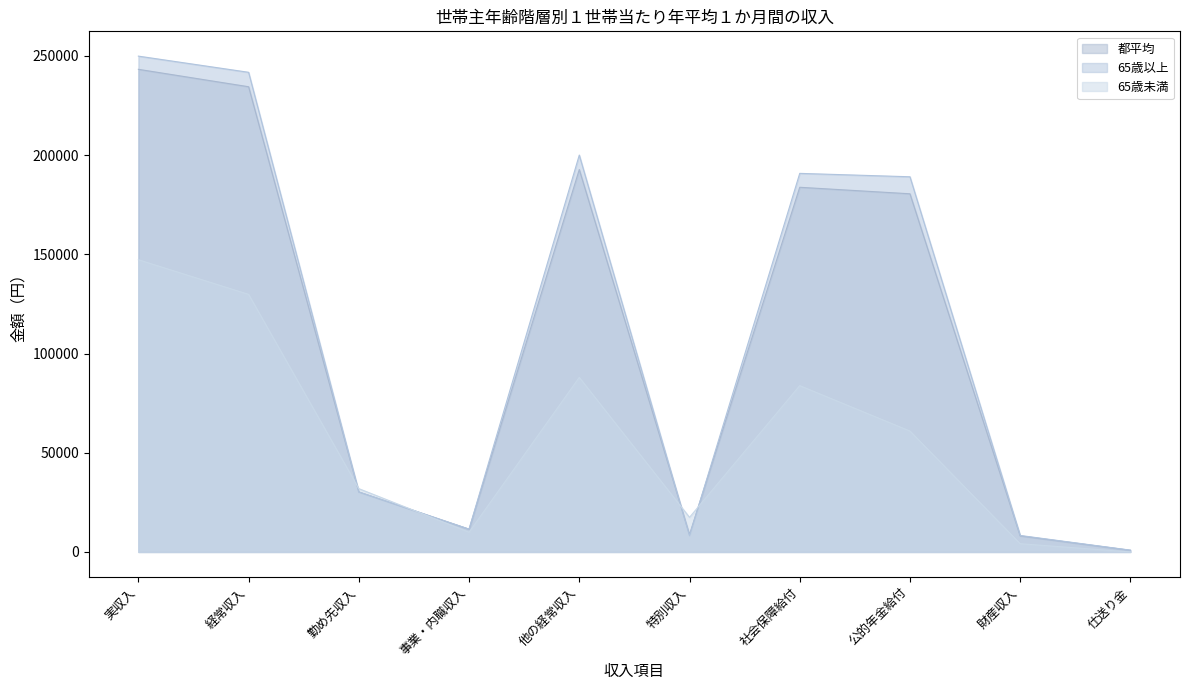

Reading right to left, list all the values displayed in this chart.

都平均: 847	8106	180488	183768	8777	192720	11481	30236	234437	243214
65歳以上: 913	8310	189067	190776	8147	199999	11508	30206	241713	249860
65歳未満: 0	4160	60924	83811	17450	87971	9931	31896	129799	147249